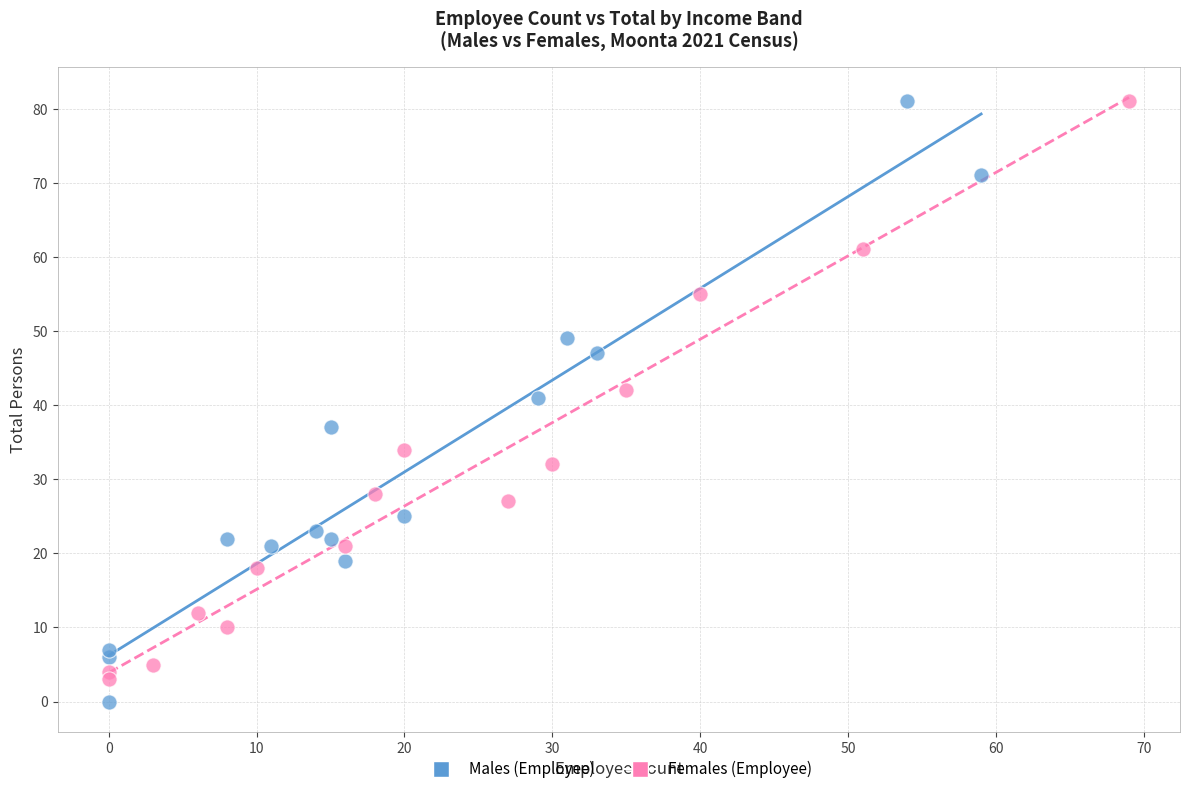

What are all the series names shown in the legend?

Males (Employee), Females (Employee)